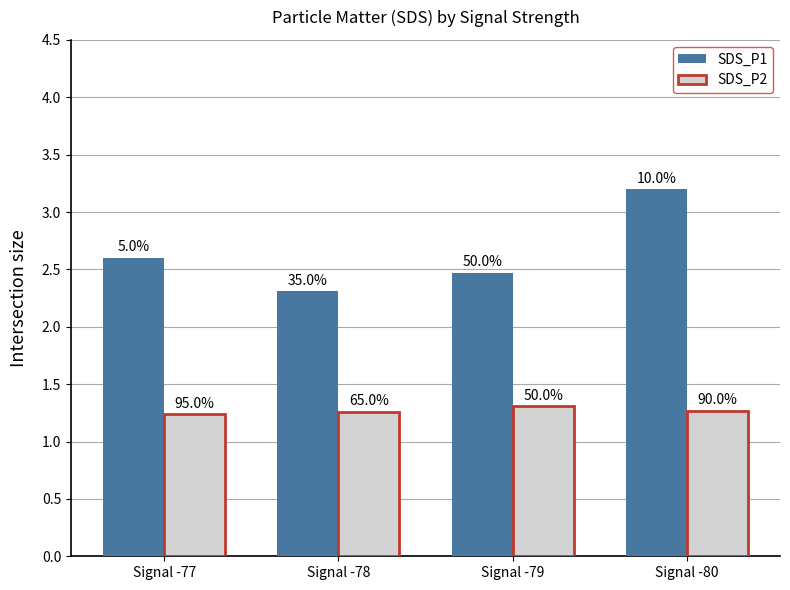

How many groups of bars are there?

4